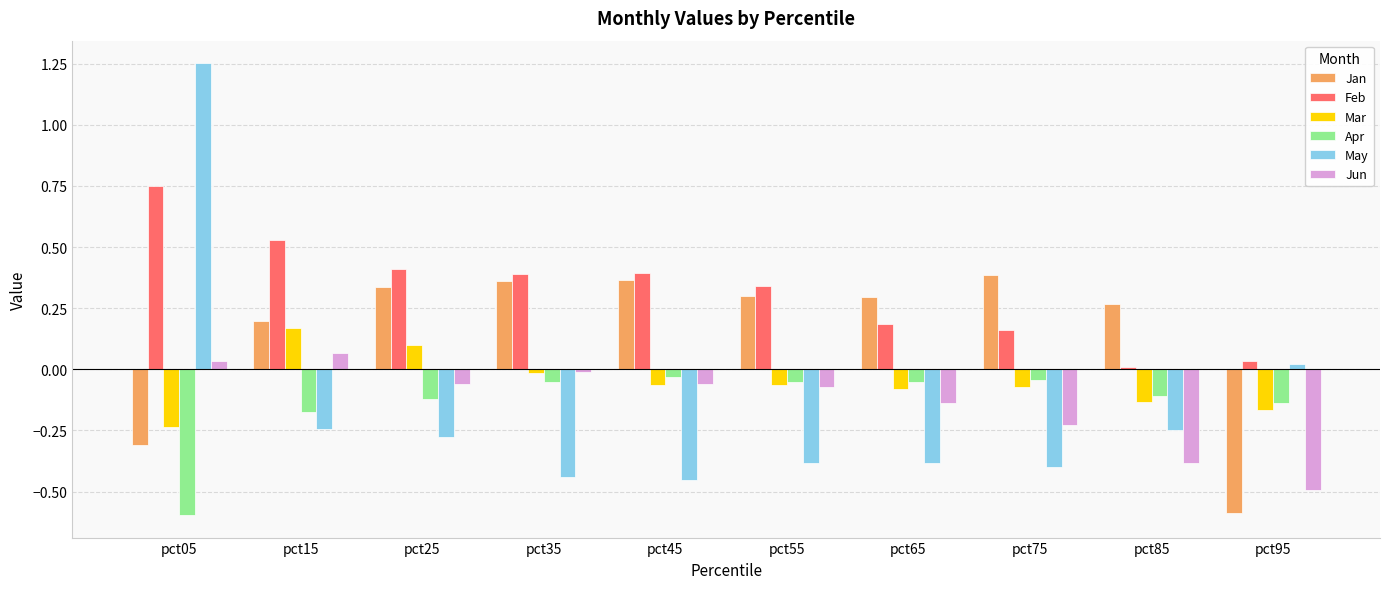

List the series in order of their peak value, highest first.

May, Feb, Jan, Mar, Jun, Apr